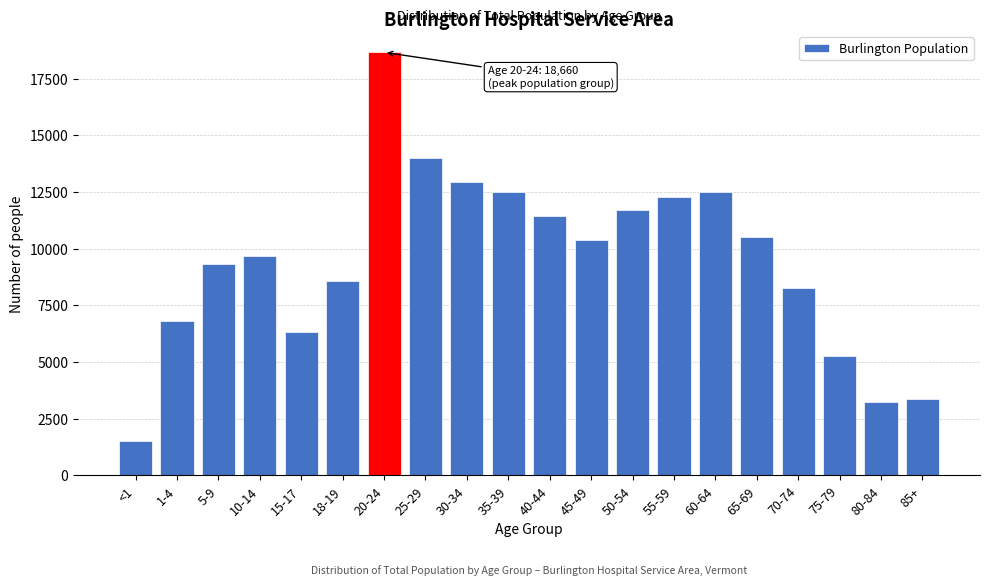

What is the difference between the values at 10-14 and 1-4?

2881